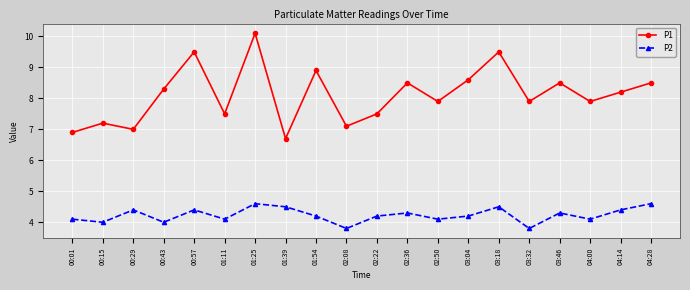

True or false: P1 has more than 2 points higher than both neighbors.

True